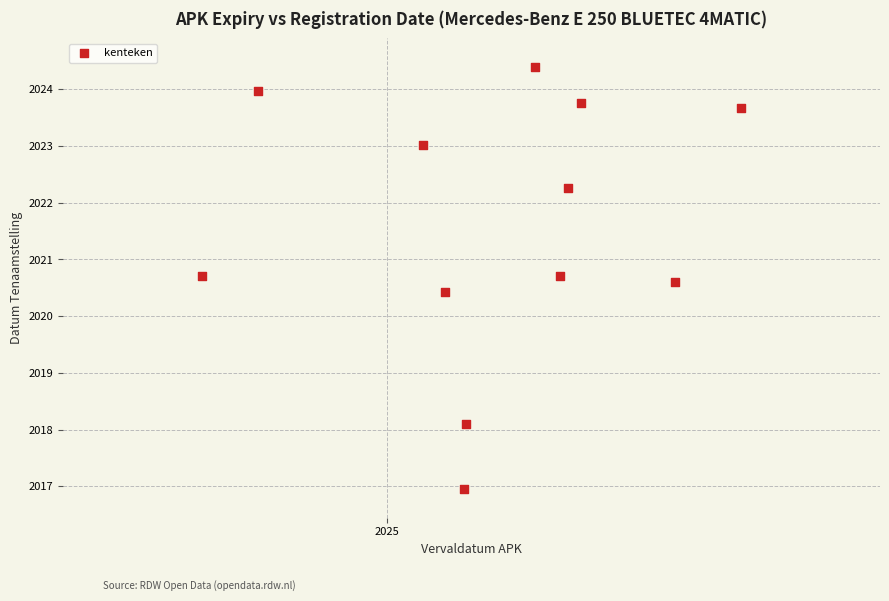

What Y value in the scatter plot is closest to 2020?

2020.4